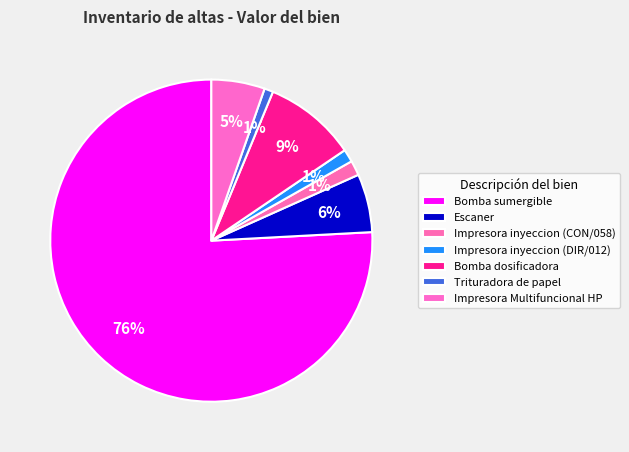

Which category has the smallest portion of the pie?

Trituradora de papel